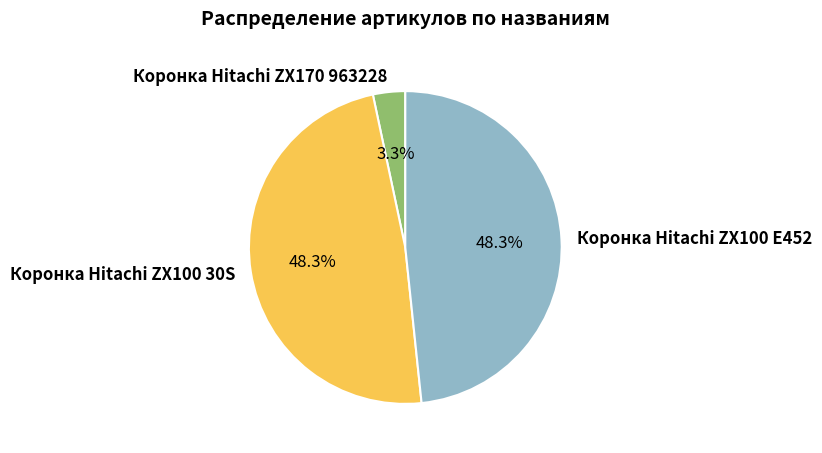

Which slice is the smallest?

Коронка Hitachi ZX170 963228